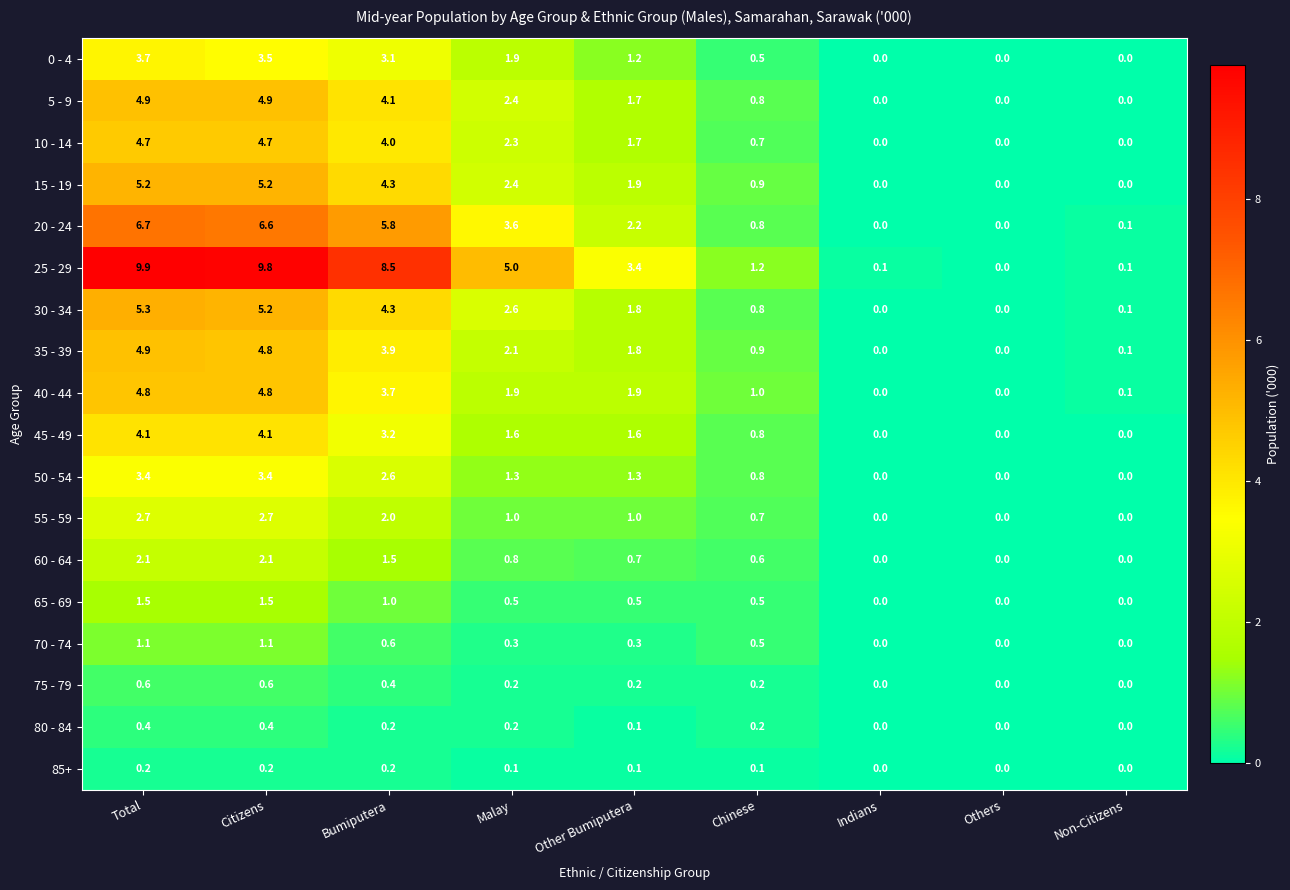

Which label corresponds to the largest value in the chart?

Total